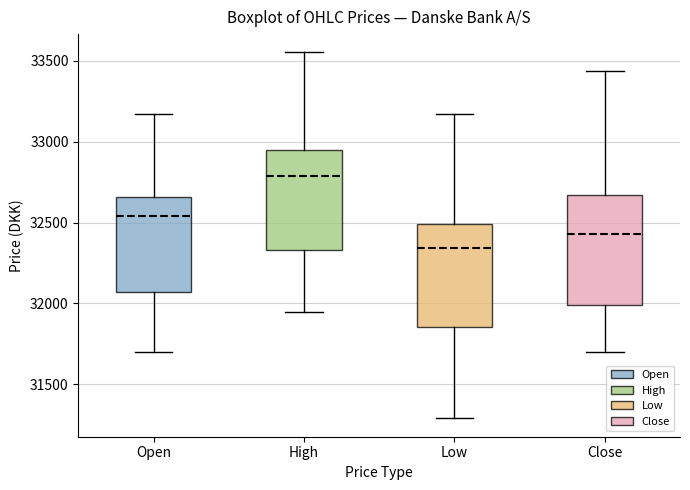

Reading left to right, read every box against the y-axis: the position of its median line, the range the box covers, and the ends of its whiskers. The values are not printed on the chart, so give them approximately, as read against the axis.

Open: median 32550, box 32050 to 32650, whiskers 31700 to 33150
High: median 32800, box 32350 to 32950, whiskers 31950 to 33550
Low: median 32350, box 31850 to 32500, whiskers 31300 to 33150
Close: median 32450, box 32000 to 32650, whiskers 31700 to 33450